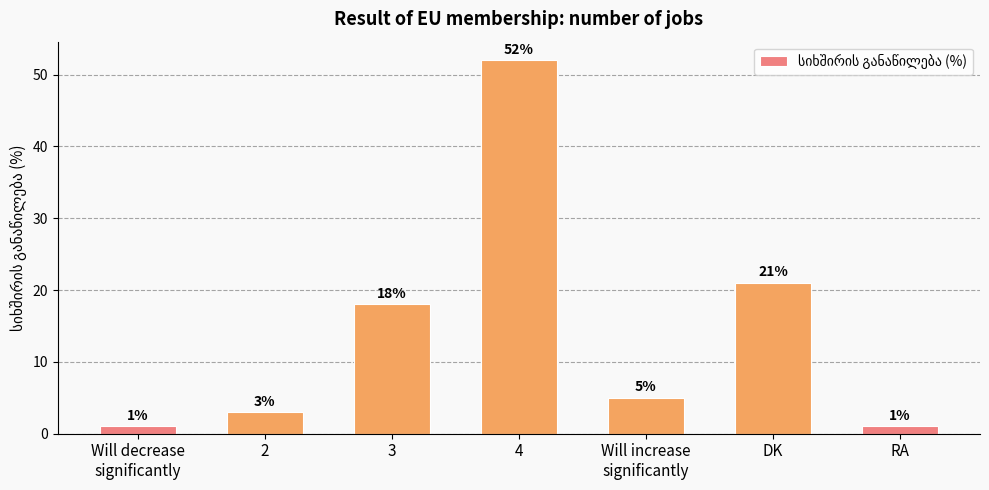

Reading left to right, extract all data points from this chart.

Will decrease
significantly=1	2=3	3=18	4=52	Will increase
significantly=5	DK=21	RA=1